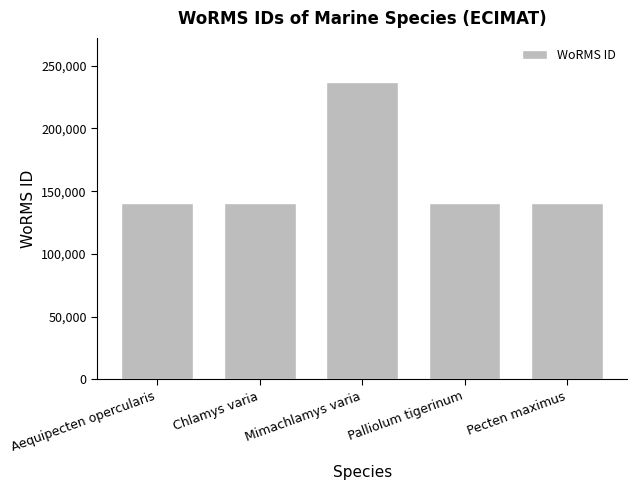

What is the ratio of the value at Pecten maximus to the value at Palliolum tigerinum?

1.0